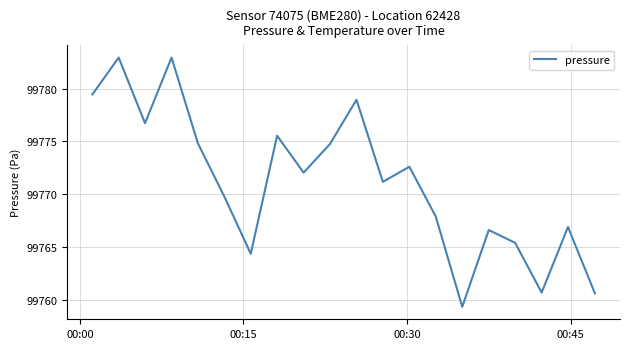

What is the maximum value shown in the chart?

99782.9